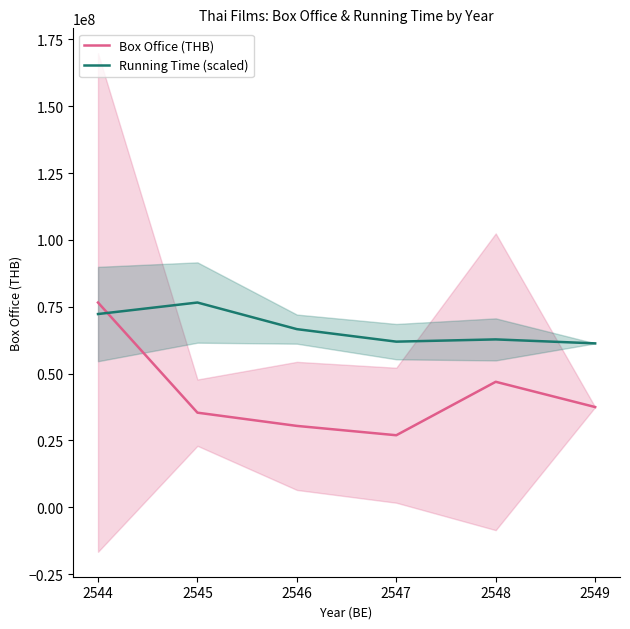

Which series changed the most between 2547 and 2549?

Box Office (THB)